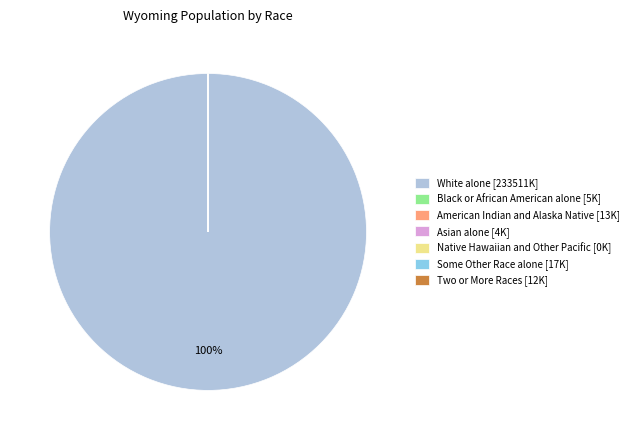

To the nearest percent, what is the difference between the largest and smallest slice percentages?

100%